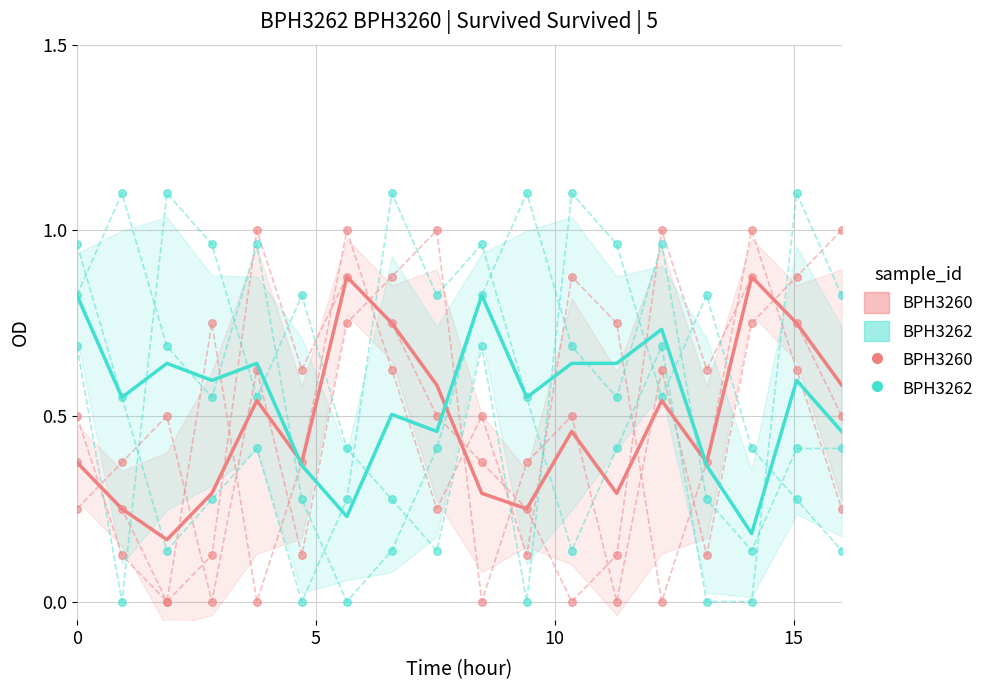

Which series reaches the maximum Y coordinate?

BPH3260